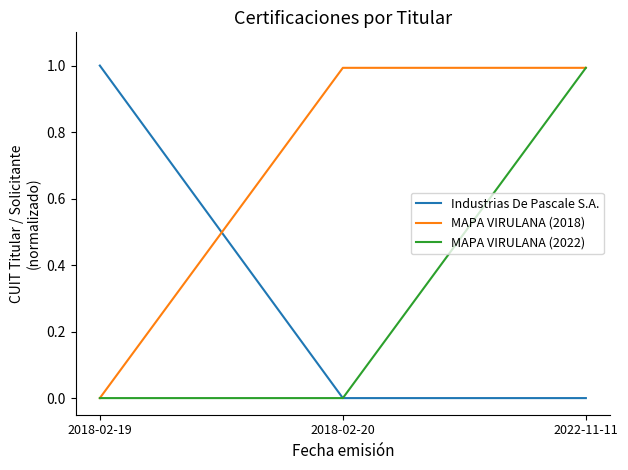

True or false: MAPA VIRULANA (2022) has a value of 1.0 at 2022-11-11.

True